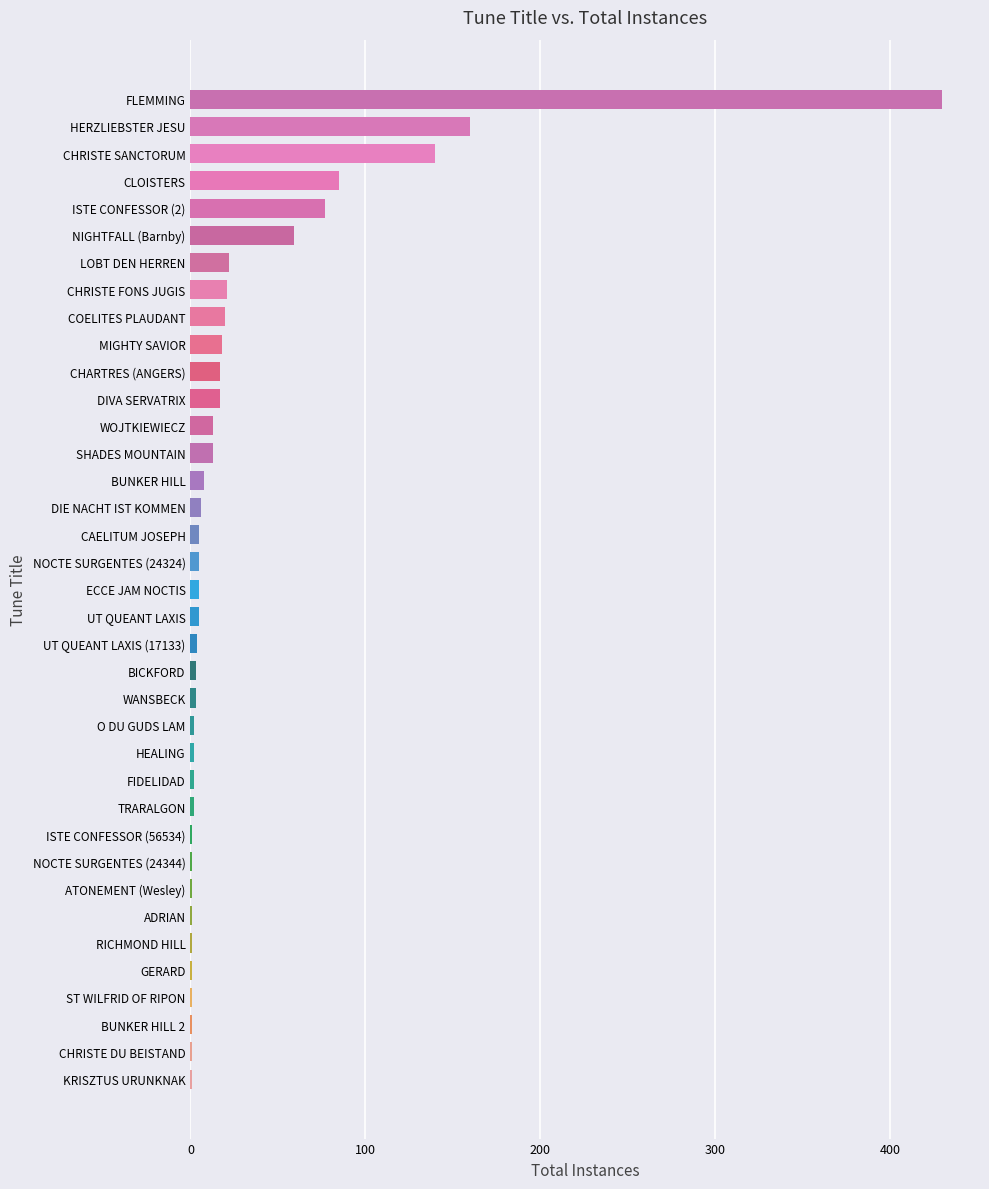

Where is the data nearest to the value 215?

HERZLIEBSTER JESU